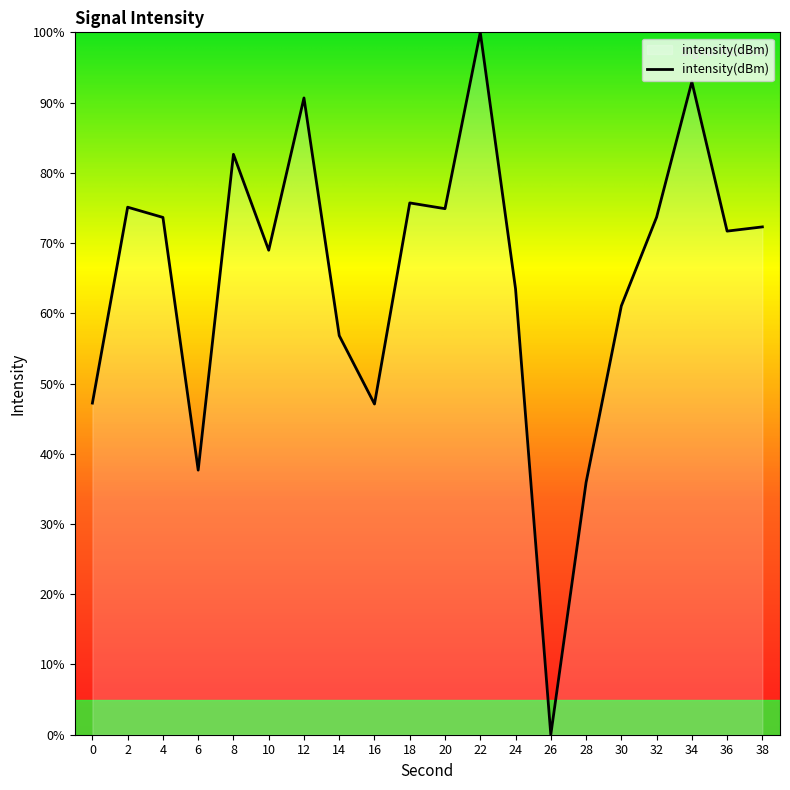

At which category does the chart reach its peak across all series?

22